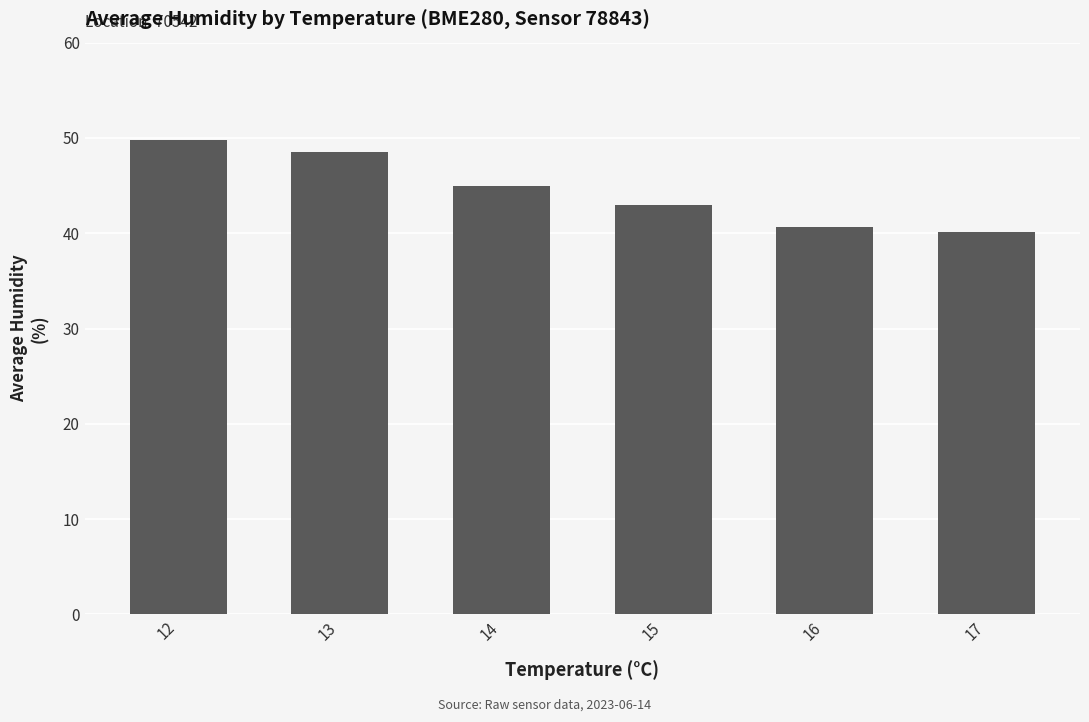

What is the maximum value shown in the chart?

49.8